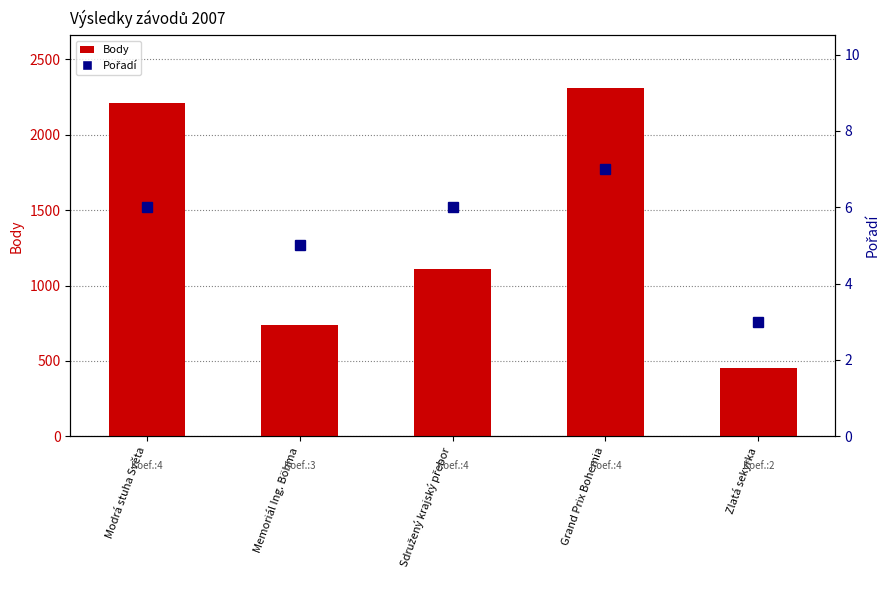

How many groups of bars are there?

5